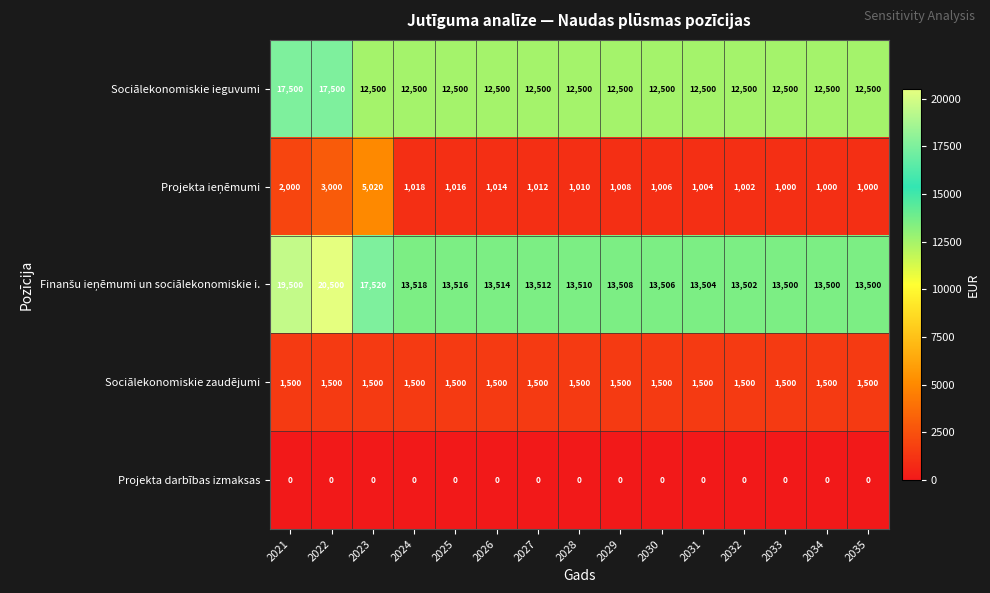

At which category is the sum across all series the highest?

2022